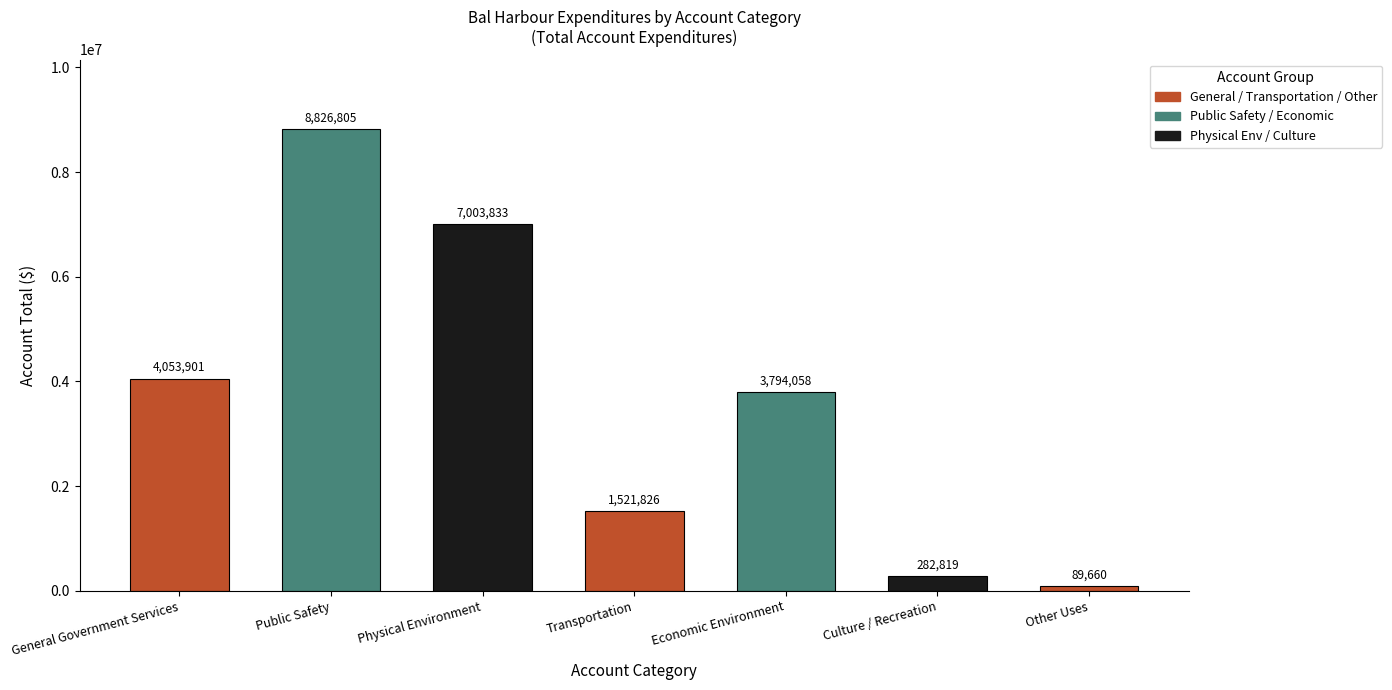

What is the change in value from General Government Services to Public Safety?

+4772904